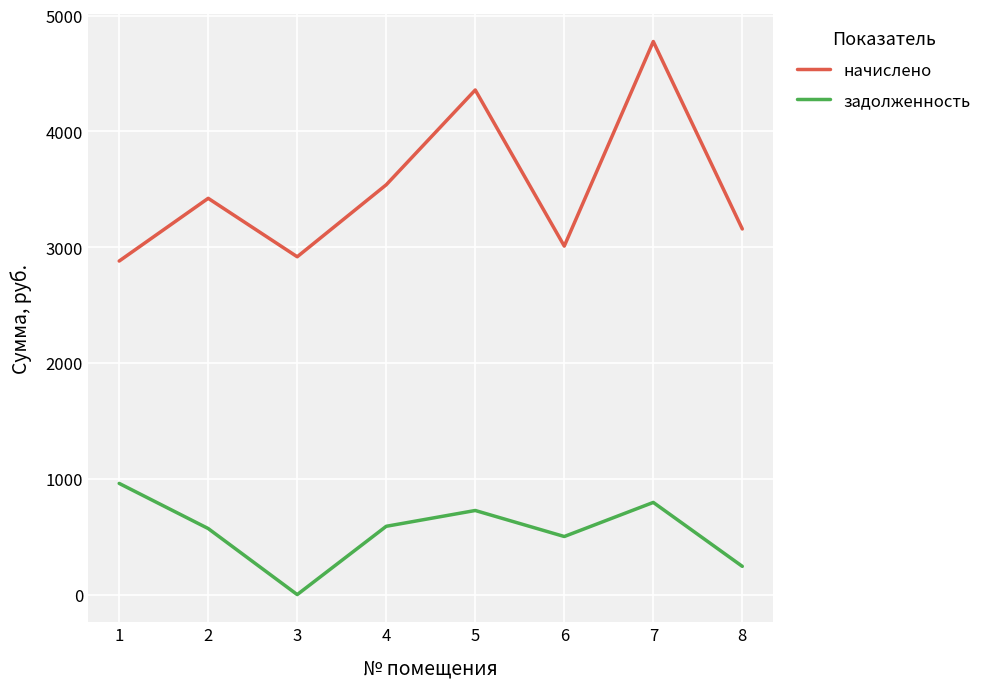

In задолженность, how many points are lower than both neighbors (excluding endpoints)?

2